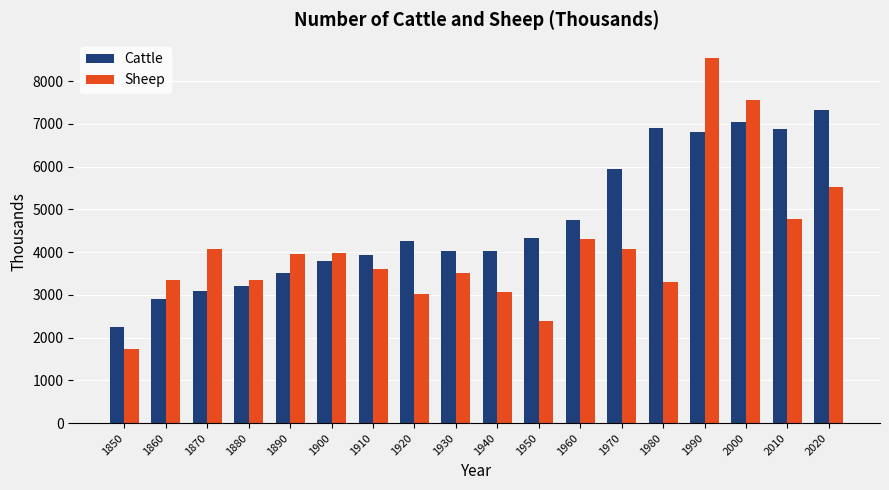

What is the spread (max minus min) of values at 1960?

427